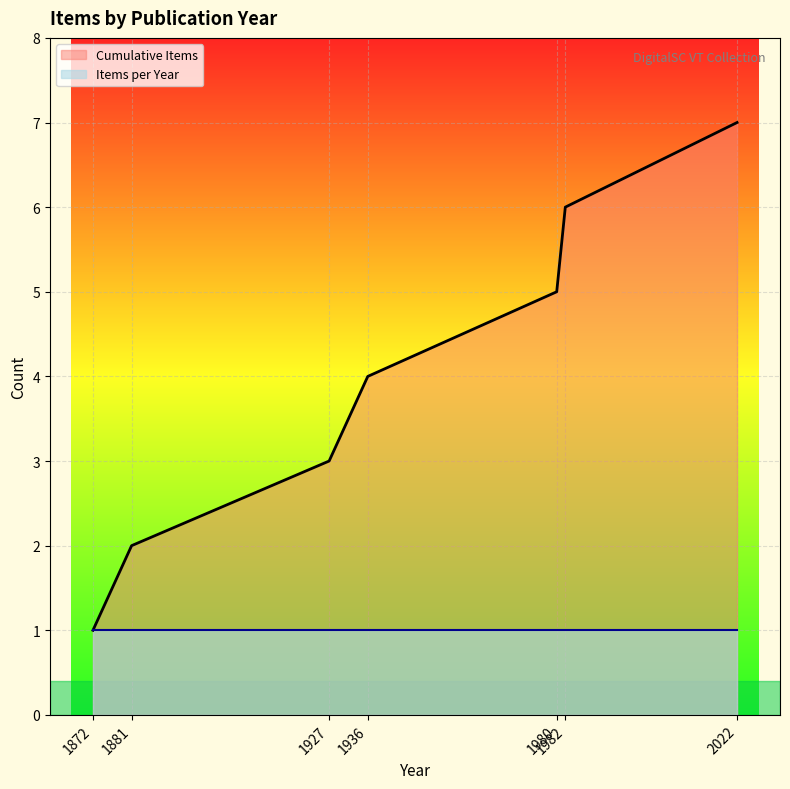

Between 1927 and 1936, which series saw the biggest shift?

Cumulative Items